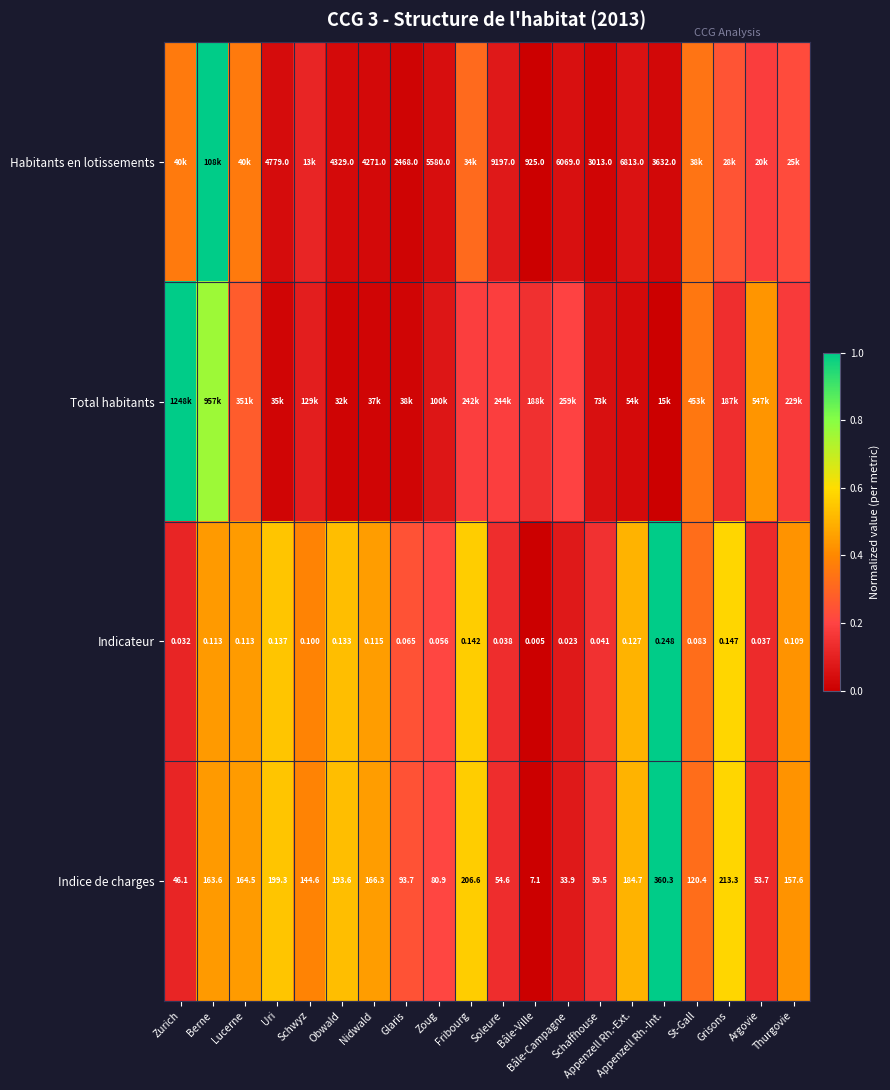

What is the difference between the highest and lowest values at Zoug?

0.2